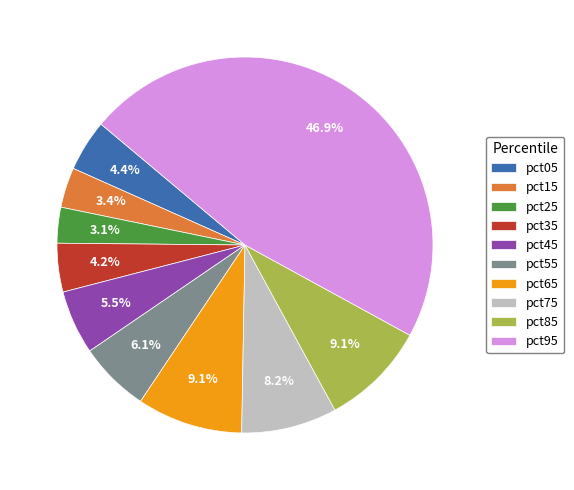

Does any single category account for the majority?

No